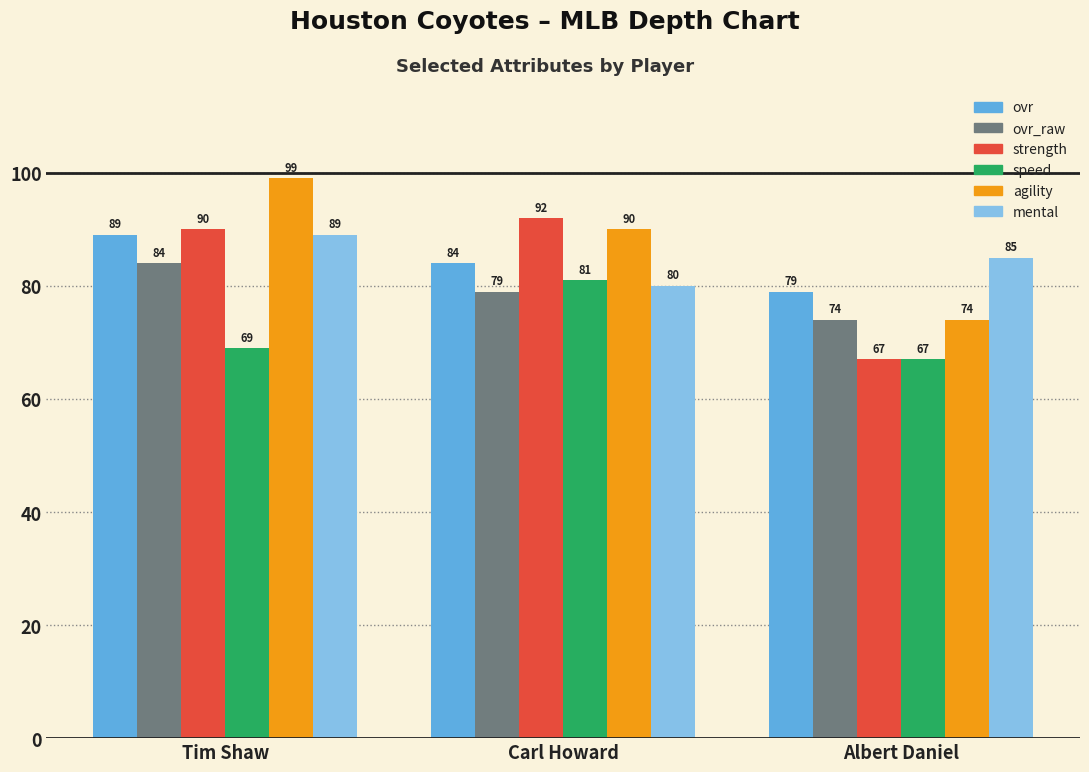

Between Carl Howard and Albert Daniel, which series saw the biggest shift?

strength